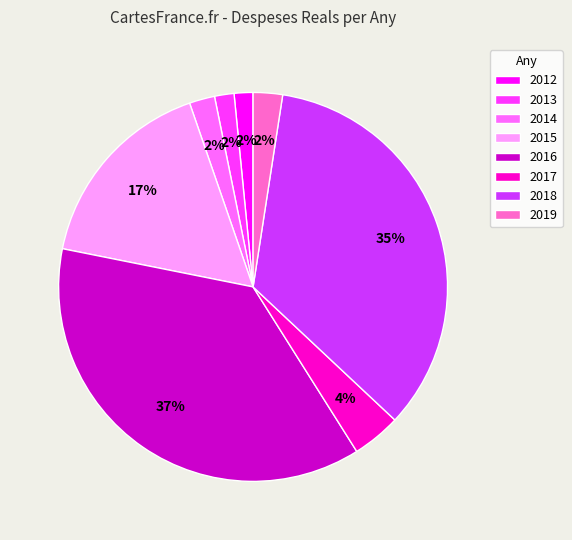

Between 2017 and 2012, which is larger?

2017